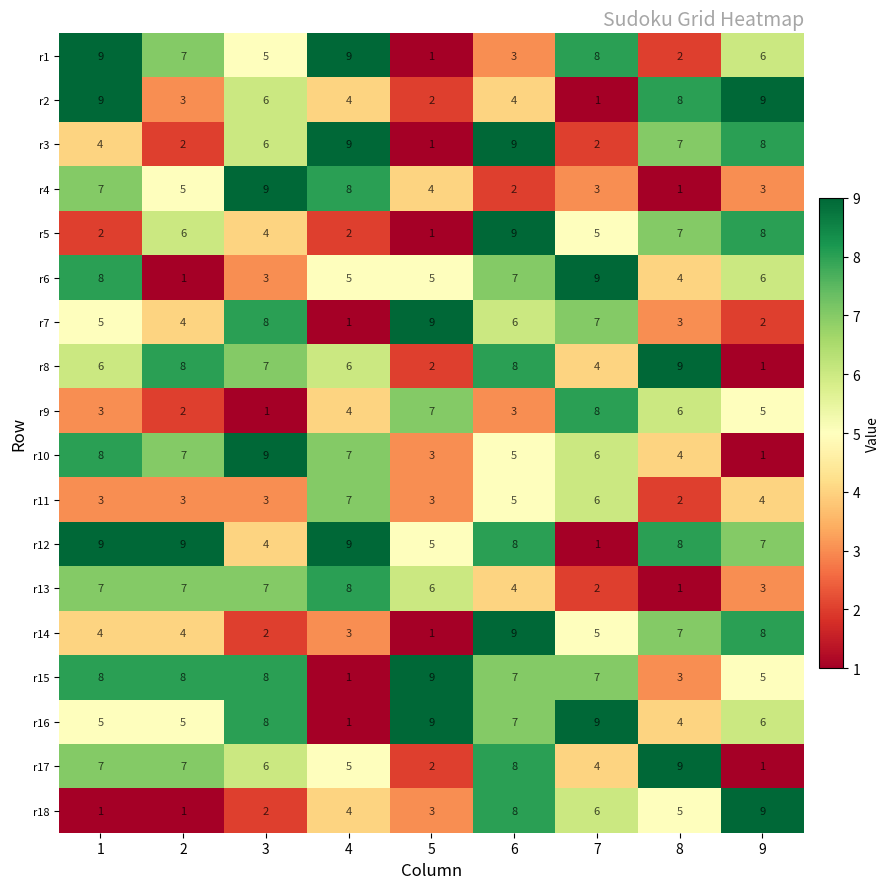

Count the r15 values in the range 5 to 8.

6